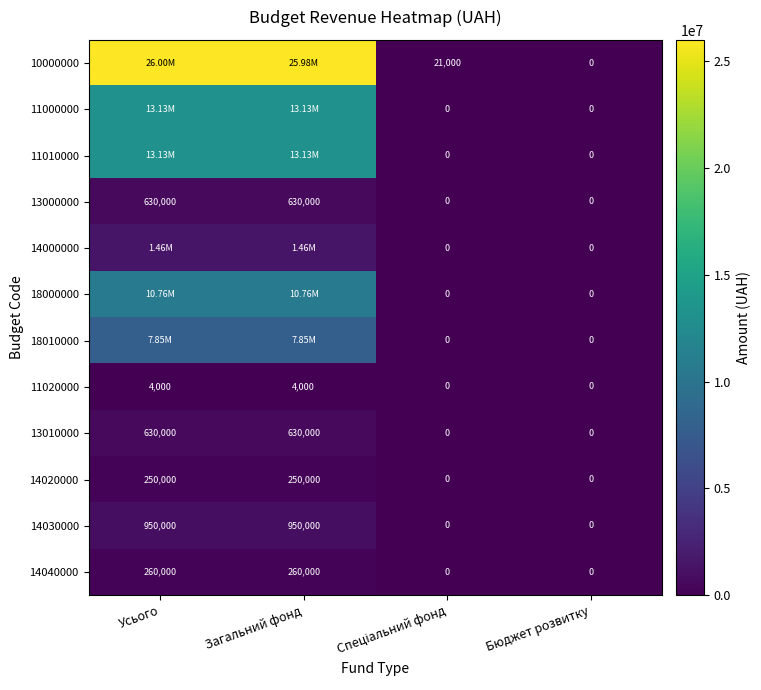

How many values in 14020000 are above zero?

2